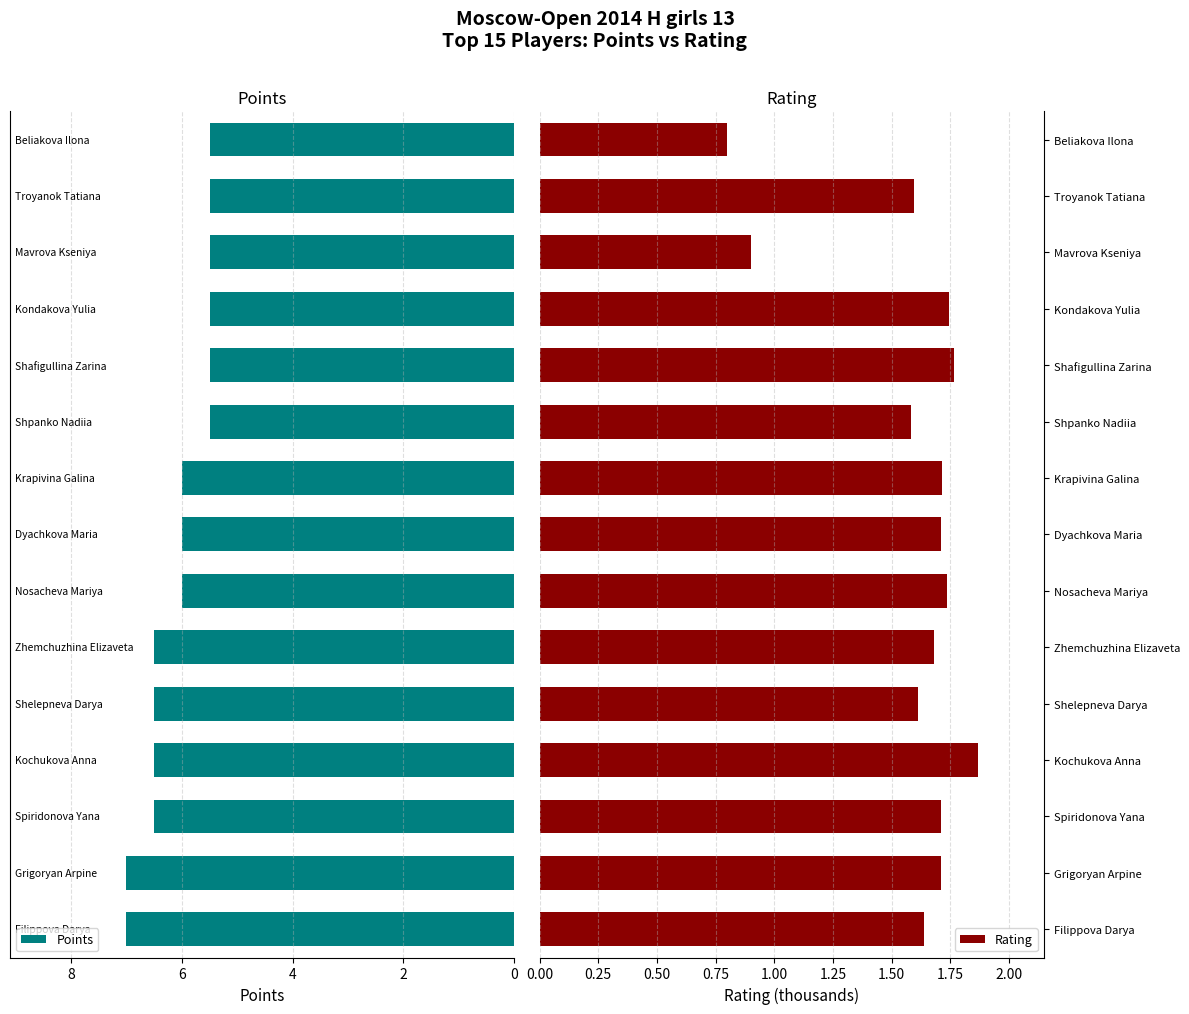

What is the highest value of the Points series?

7.0